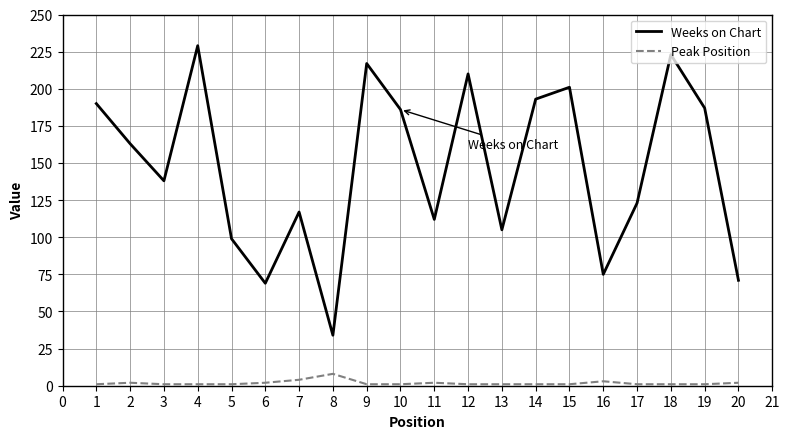

How many lines are shown in the chart?

2